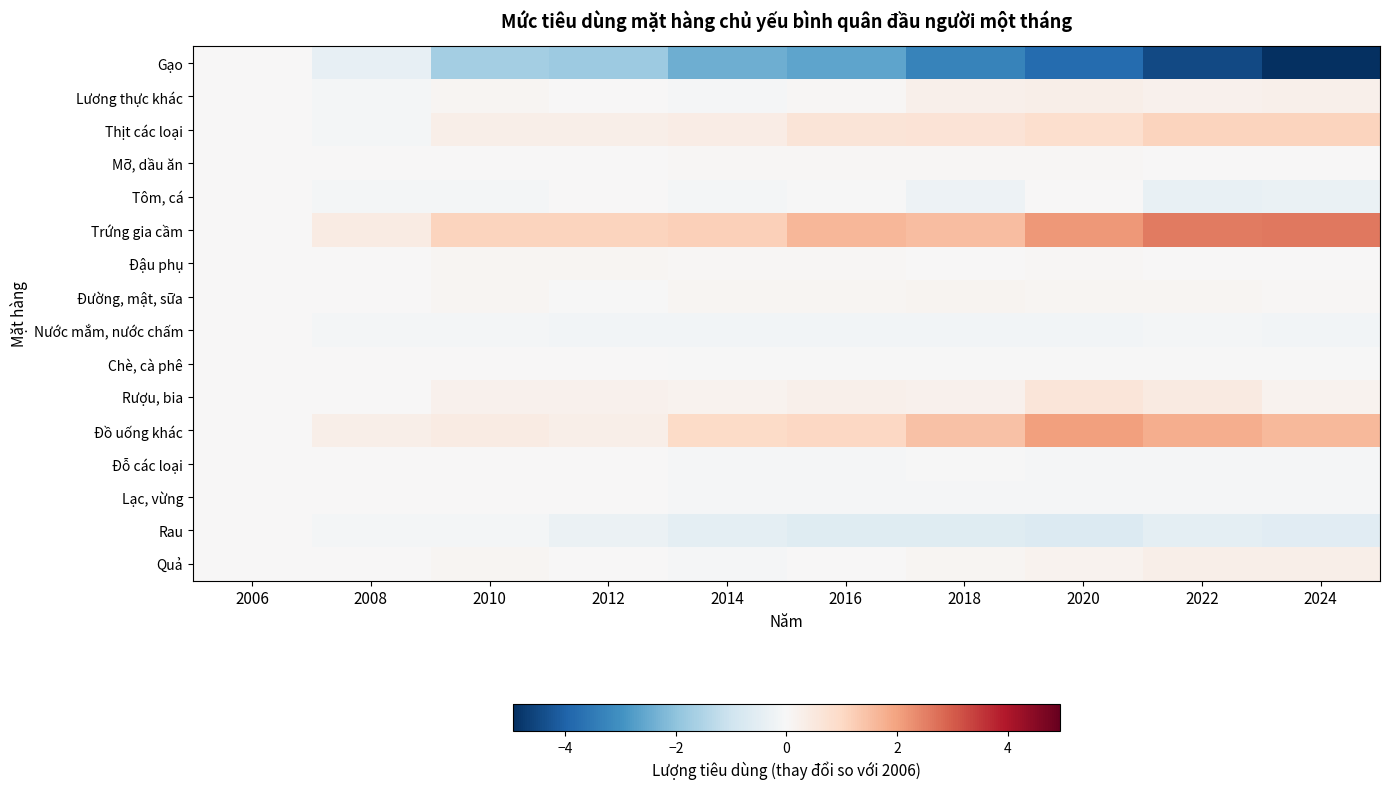

Reading left to right, extract all data points from this chart.

Gạo: 2006=0.0	2008=-0.4	2010=-1.7	2012=-1.8	2014=-2.4	2016=-2.6	2018=-3.3	2020=-3.8	2022=-4.5	2024=-5.0
Lương thực khác: 2006=0.0	2008=-0.1	2010=0.1	2012=0.0	2014=-0.0	2016=0.1	2018=0.3	2020=0.3	2022=0.2	2024=0.3
Thịt các loại: 2006=0.0	2008=-0.1	2010=0.3	2012=0.3	2014=0.4	2016=0.6	2018=0.7	2020=0.8	2022=1.1	2024=1.1
Mỡ, dầu ăn: 2006=0.0	2008=0.0	2010=0.0	2012=0.0	2014=0.0	2016=0.0	2018=0.0	2020=0.0	2022=0.0	2024=0.0
Tôm, cá: 2006=0.0	2008=-0.1	2010=-0.1	2012=0.0	2014=-0.1	2016=-0.0	2018=-0.2	2020=0.0	2022=-0.4	2024=-0.3
Trứng gia cầm: 2006=0.0	2008=0.4	2010=1.1	2012=1.1	2014=1.2	2016=1.7	2018=1.5	2020=2.1	2022=2.6	2024=2.6
Đậu phụ: 2006=0.0	2008=0.0	2010=0.1	2012=0.1	2014=0.1	2016=0.0	2018=0.0	2020=0.0	2022=0.0	2024=0.0
Đường, mật, sữa: 2006=0.0	2008=0.0	2010=0.1	2012=-0.0	2014=0.1	2016=0.1	2018=0.1	2020=0.1	2022=0.1	2024=0.1
Nước mắm, nước chấm: 2006=0.0	2008=-0.1	2010=-0.1	2012=-0.1	2014=-0.1	2016=-0.1	2018=-0.1	2020=-0.1	2022=-0.1	2024=-0.1
Chè, cà phê: 2006=0.0	2008=0.0	2010=0.0	2012=0.0	2014=-0.0	2016=-0.0	2018=-0.0	2020=-0.0	2022=-0.0	2024=-0.0
Rượu, bia: 2006=0.0	2008=0.0	2010=0.2	2012=0.2	2014=0.2	2016=0.2	2018=0.2	2020=0.6	2022=0.5	2024=0.2
Đồ uống khác: 2006=0.0	2008=0.3	2010=0.4	2012=0.3	2014=0.9	2016=1.0	2018=1.5	2020=2.0	2022=1.8	2024=1.6
Đỗ các loại: 2006=0.0	2008=0.0	2010=0.0	2012=0.0	2014=-0.0	2016=-0.0	2018=-0.0	2020=-0.0	2022=-0.0	2024=-0.0
Lạc, vừng: 2006=0.0	2008=0.0	2010=0.0	2012=0.0	2014=-0.1	2016=-0.1	2018=-0.0	2020=-0.1	2022=-0.1	2024=-0.1
Rau: 2006=0.0	2008=-0.1	2010=-0.1	2012=-0.3	2014=-0.5	2016=-0.6	2018=-0.6	2020=-0.7	2022=-0.5	2024=-0.6
Quả: 2006=0.0	2008=0.0	2010=0.1	2012=0.0	2014=-0.1	2016=0.0	2018=0.1	2020=0.2	2022=0.3	2024=0.3